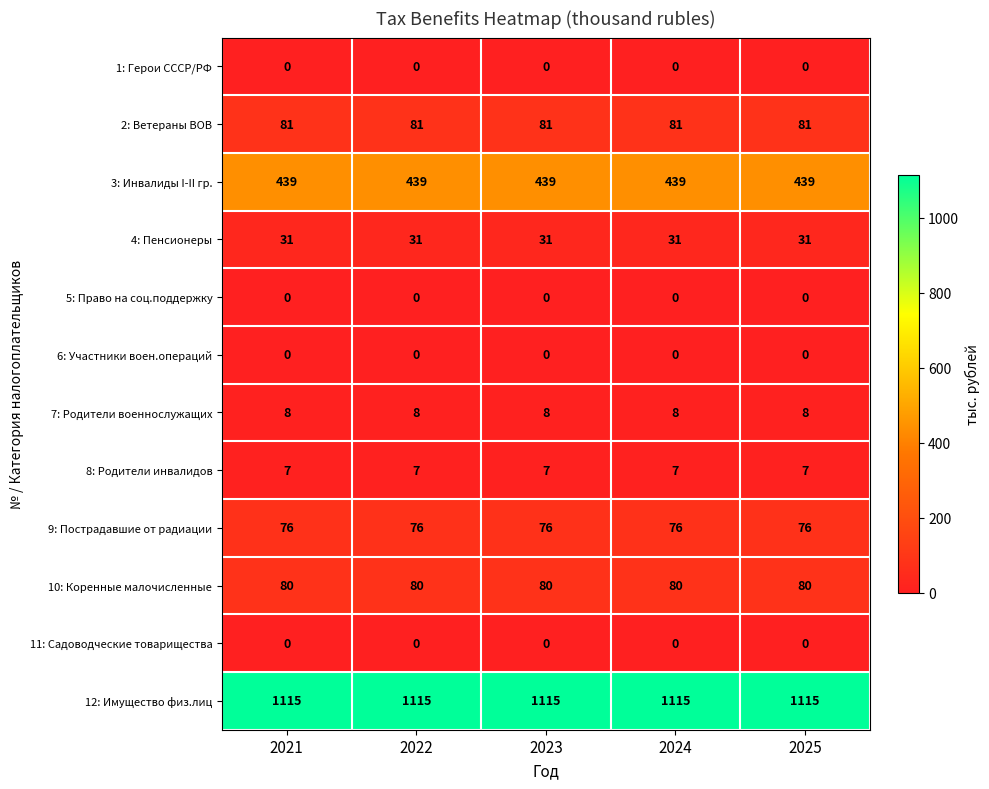

What is the highest value of the 9: Пострадавшие от радиации series?

76